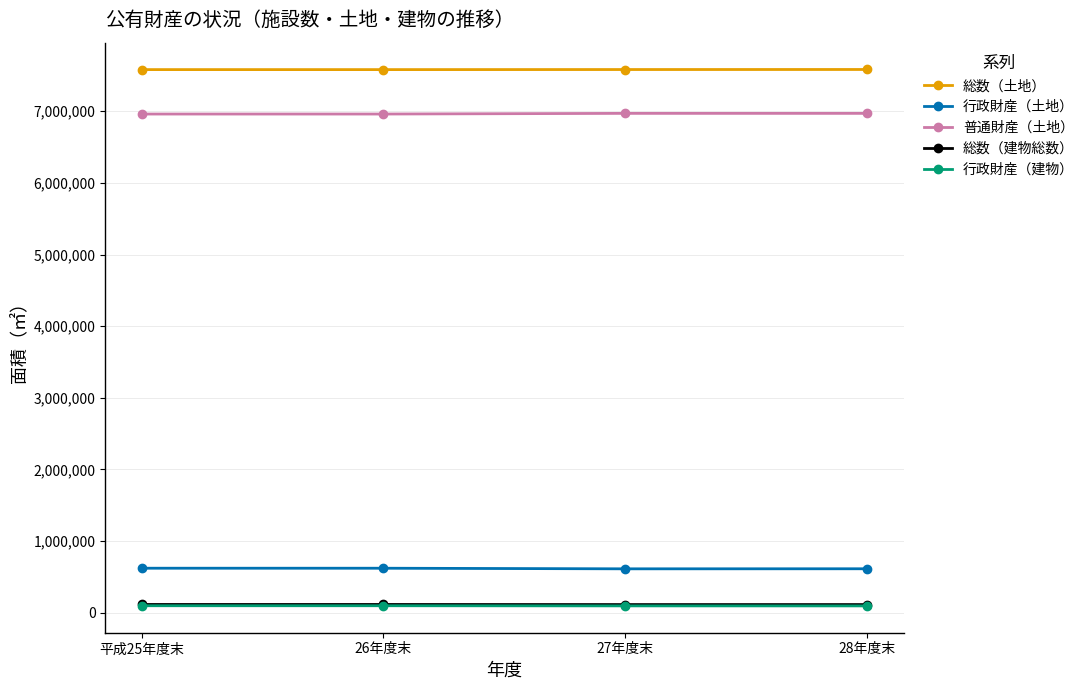

Is the value of 普通財産（土地） at 28年度末 greater than the value of 総数（建物総数） at 26年度末?

Yes